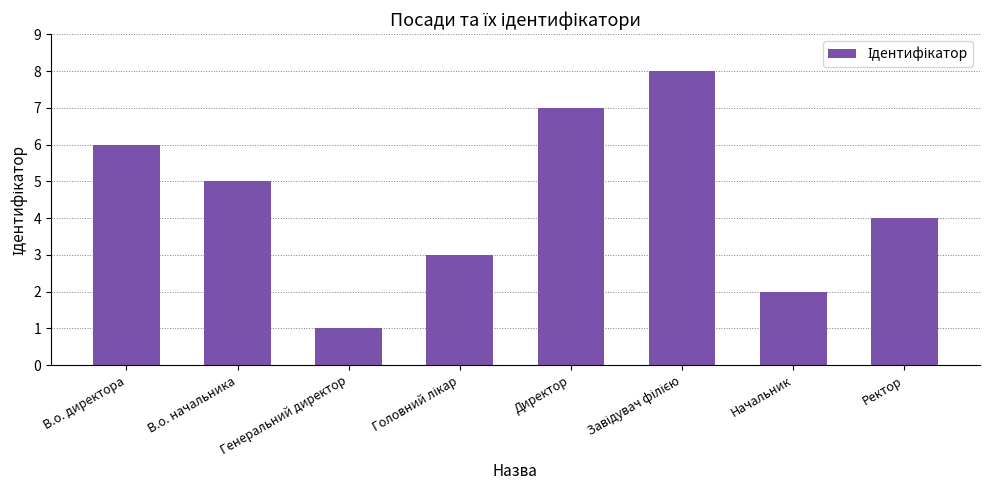

Between Директор and В.о. директора, which is larger?

Директор